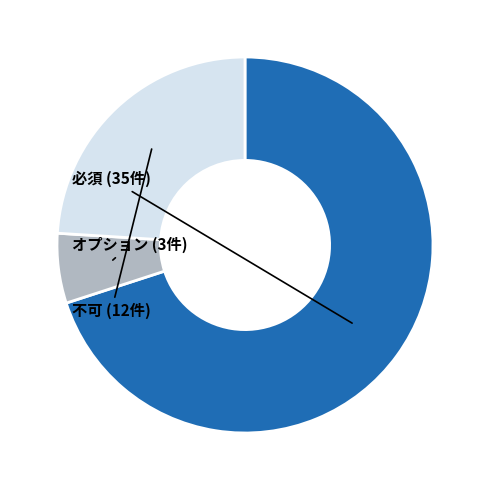

To the nearest percent, what is the average slice percentage?

33%